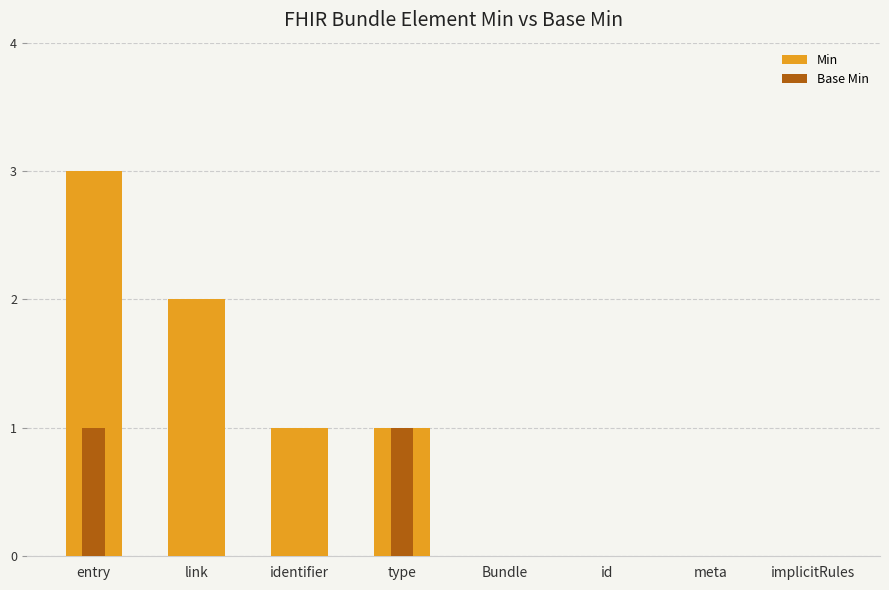

Rank the series by their average value, from lowest to highest.

Base Min, Min